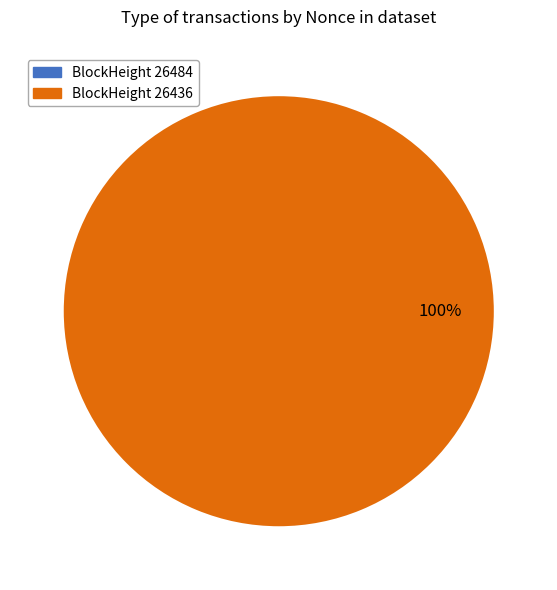

Is the sum of 26484 and 26436 greater than half?

Yes